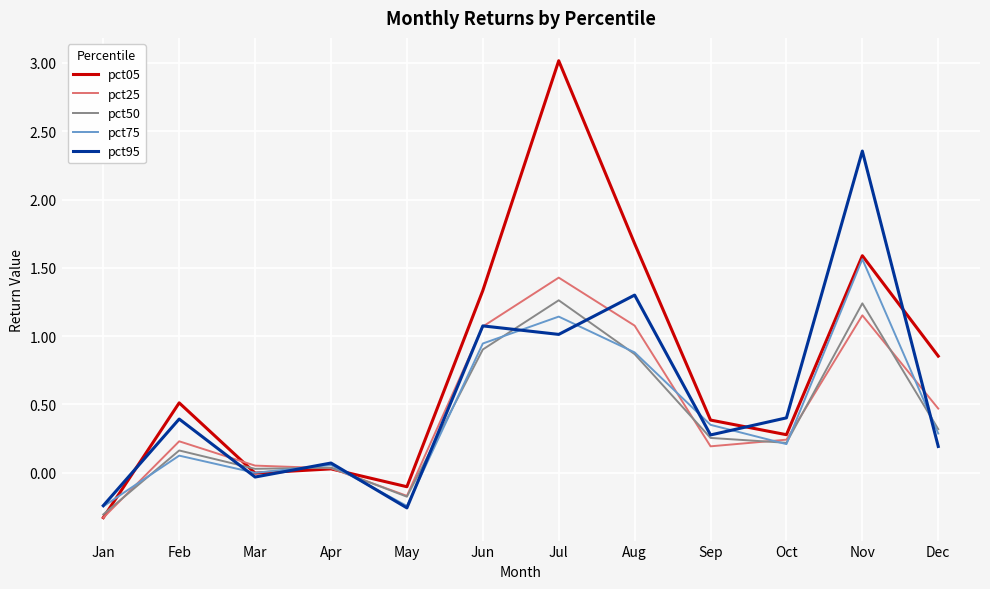

Which series changed the most between Jan and Aug?

pct05